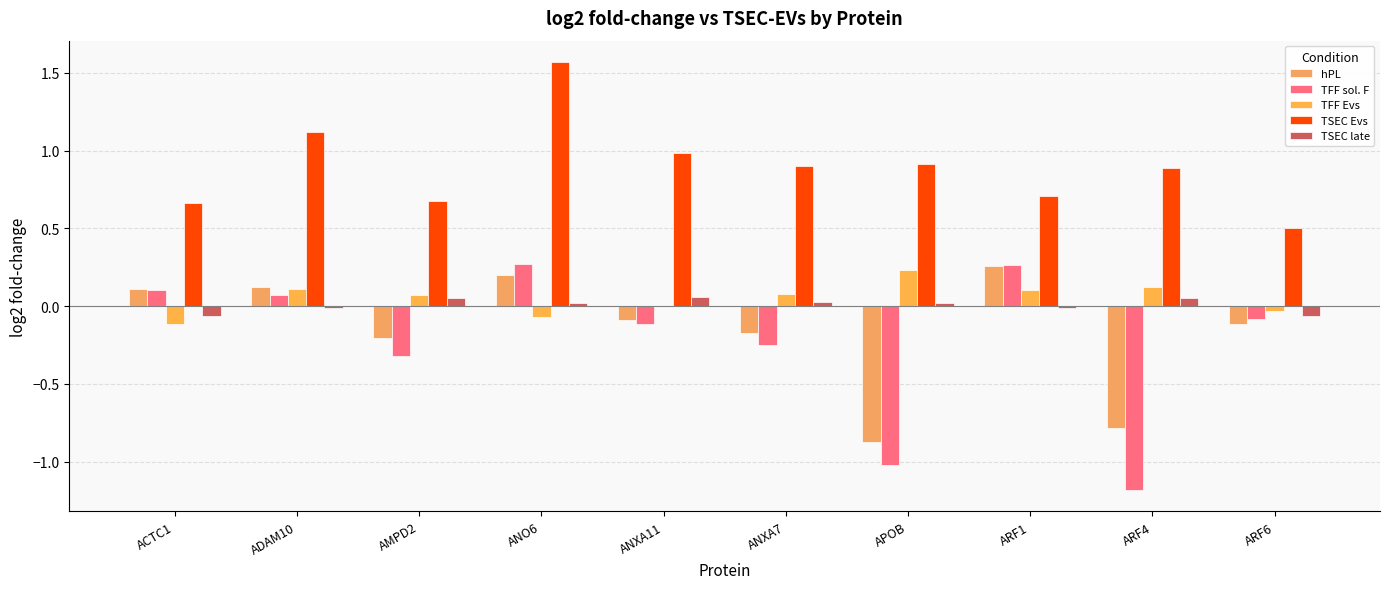

What is the sum of all hPL values?

-1.5